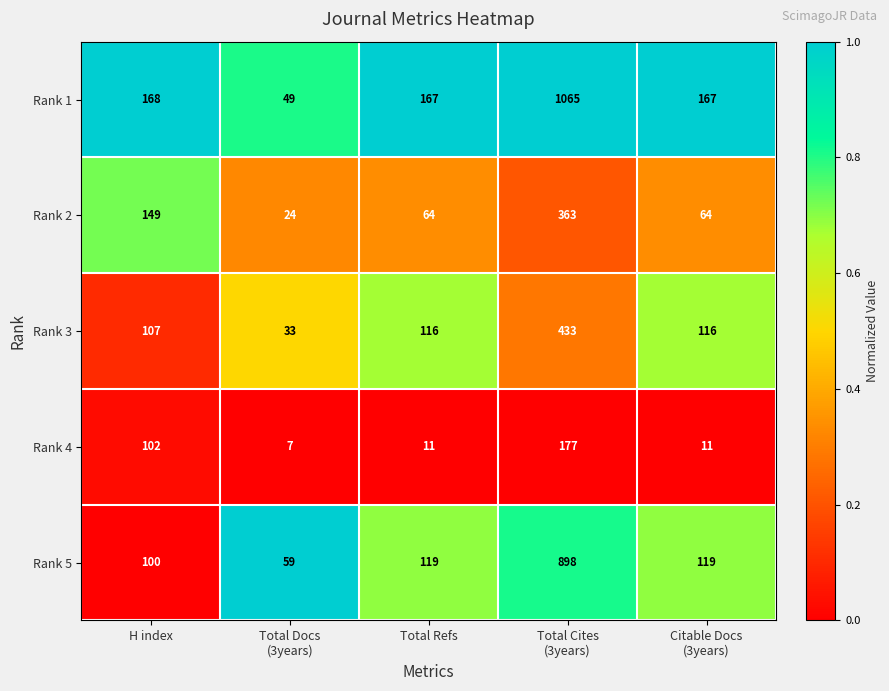

Is the value of Rank 3 at H index greater than the value of Rank 5 at Total Refs?

No